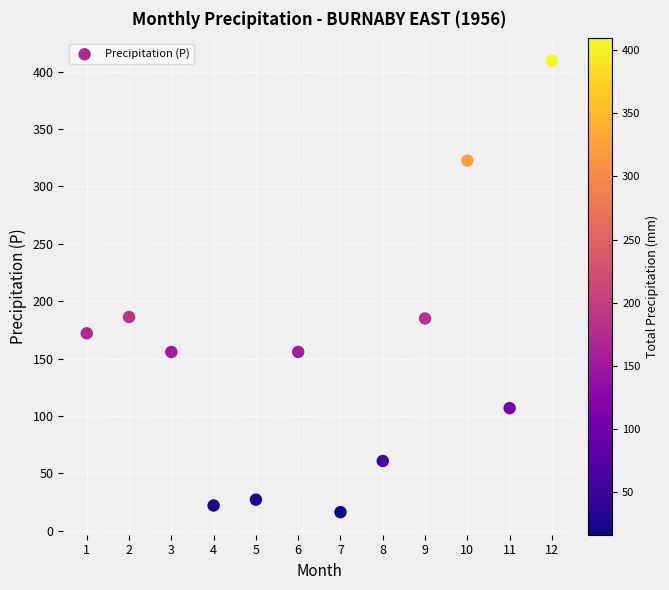

What is the range of X values (max minus min)?

11.0